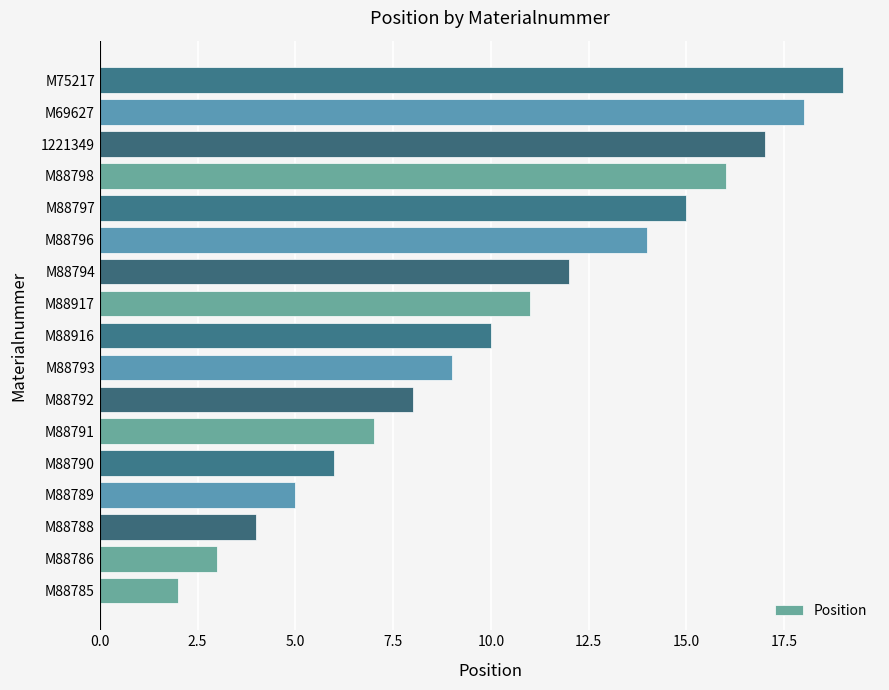

What is the smallest value displayed?

2